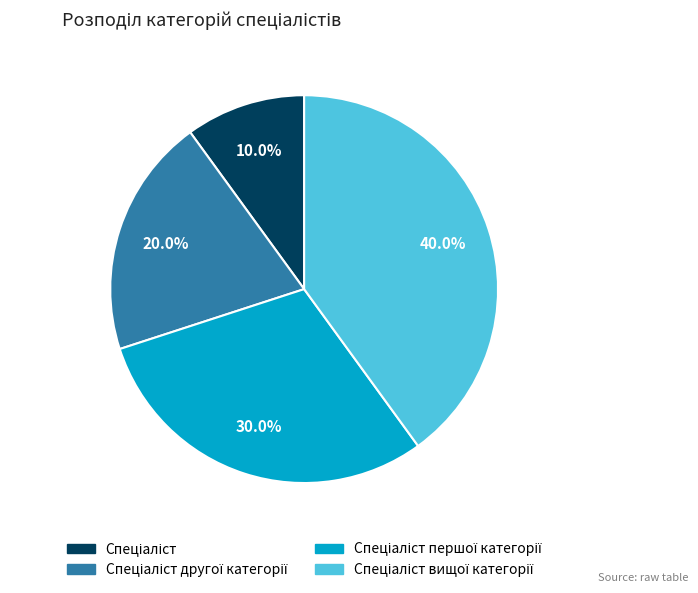

Is there a majority slice in this chart?

No